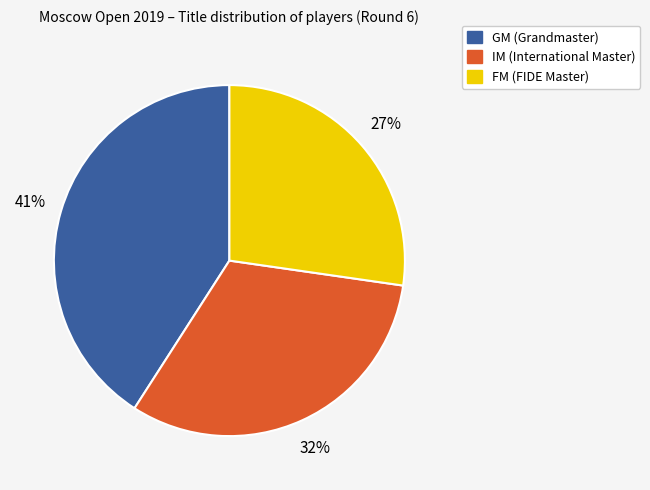

How many slices are in this pie chart?

3